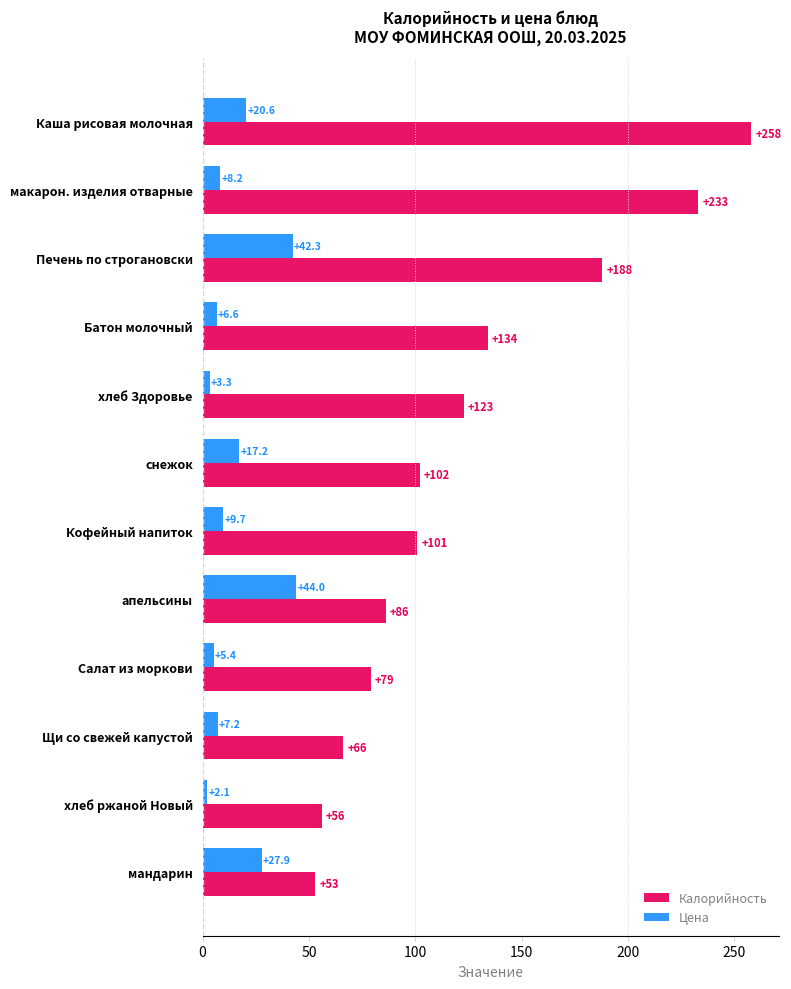

Is it true that Цена equals 13.7 at апельсины?

False